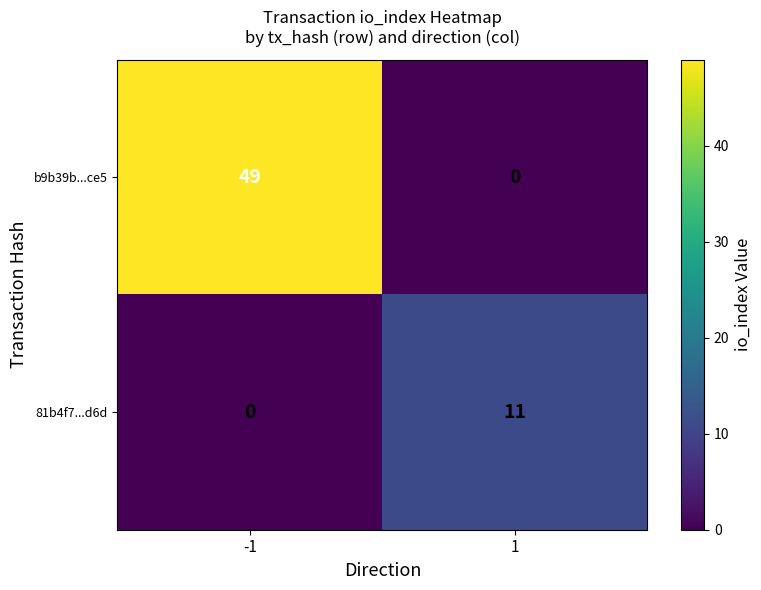

How many values in b9b39b...ce5 are above zero?

1